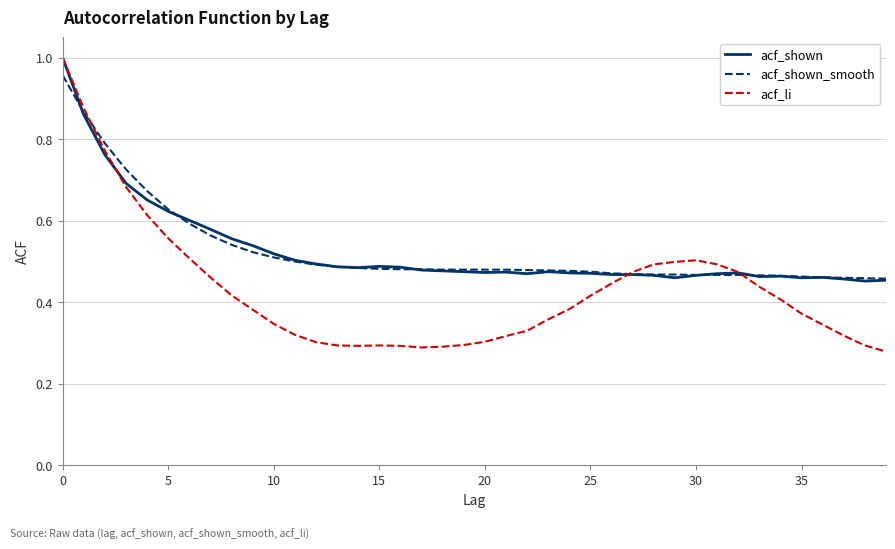

Count the acf_shown values in the range 0 to 1.

40